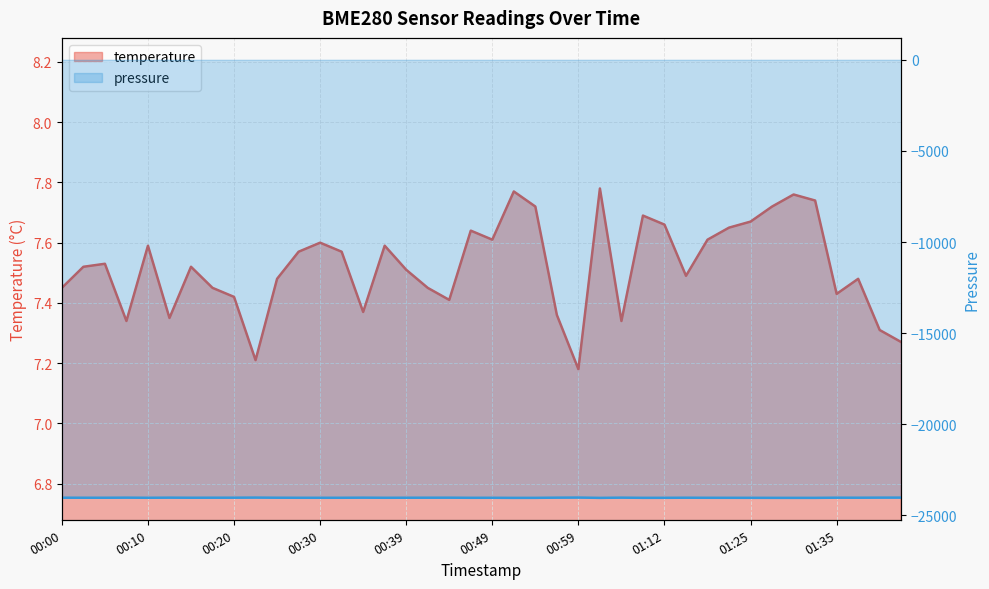

Read the temperature line value at 21.

7.8